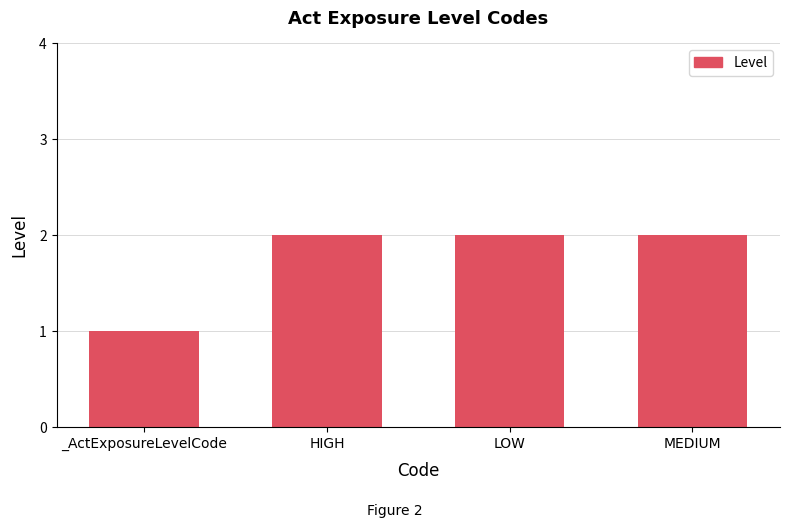

Count the number of data series in this chart.

1